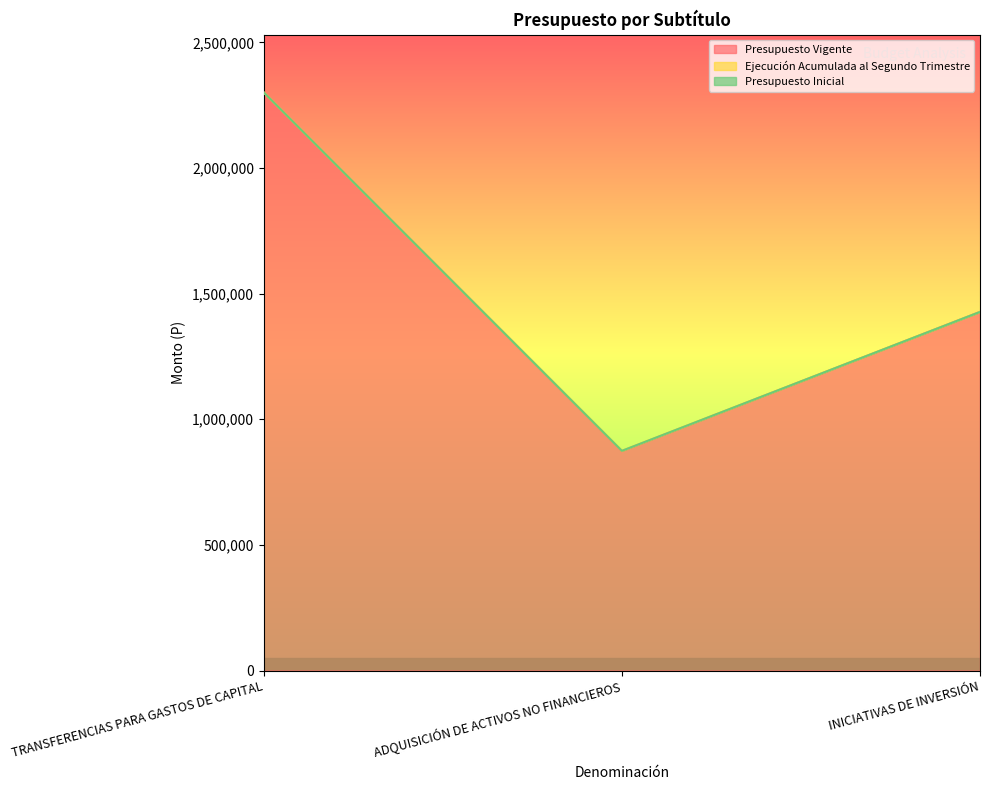

How many data points in Presupuesto Vigente are less than 1427346?

1